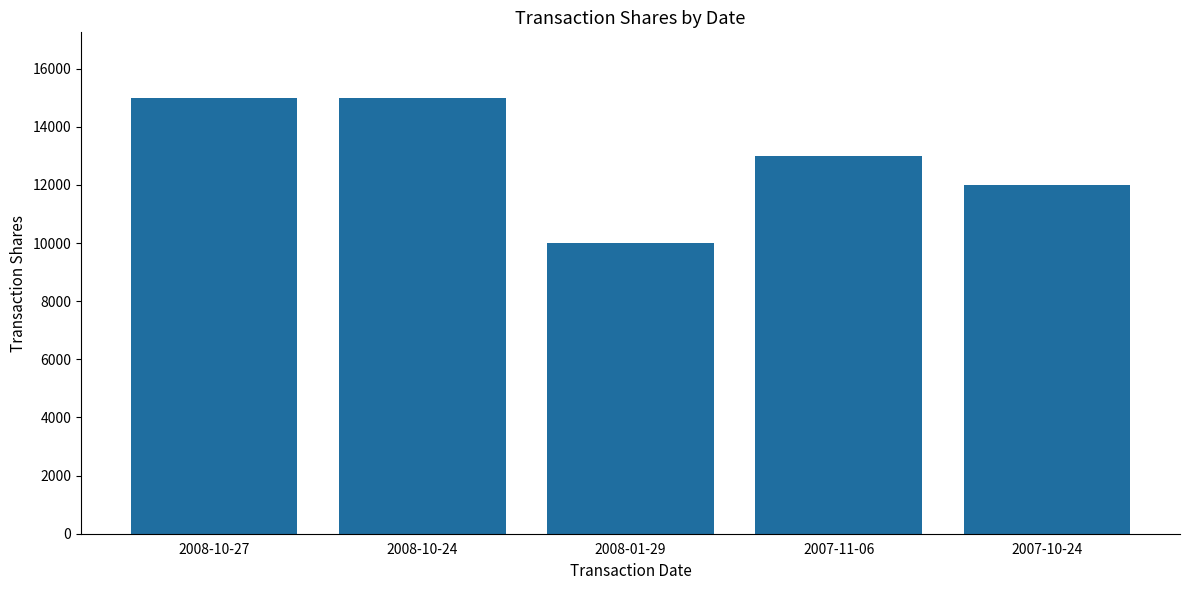

How many categories are shown in the chart?

5